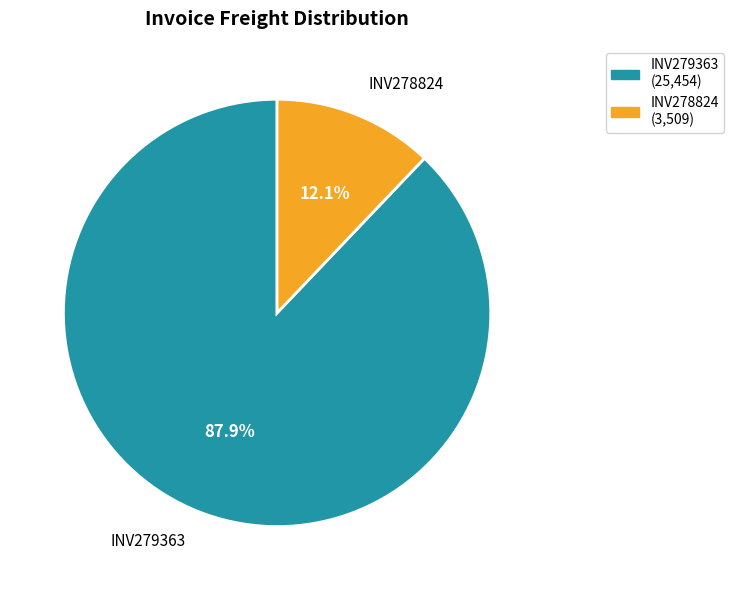

Is the sum of INV278824 and INV279363 greater than half?

Yes